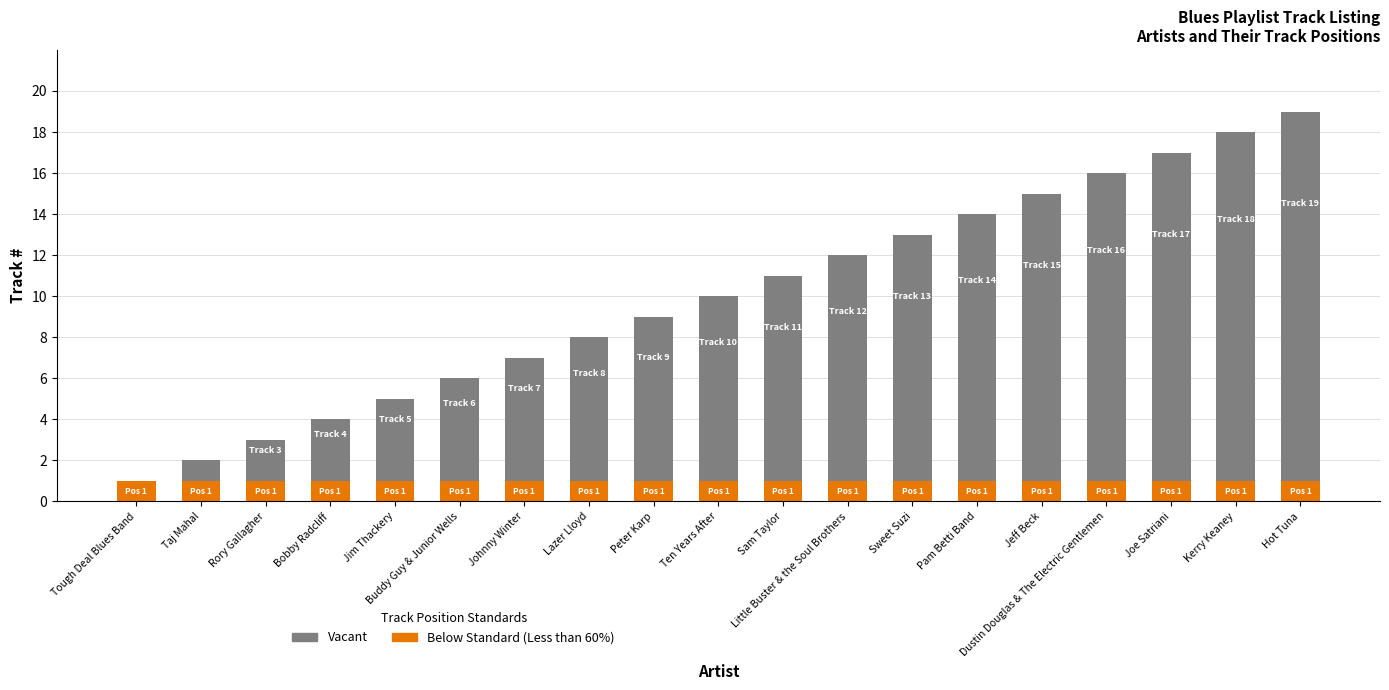

At which category is the sum across all series the highest?

Hot Tuna